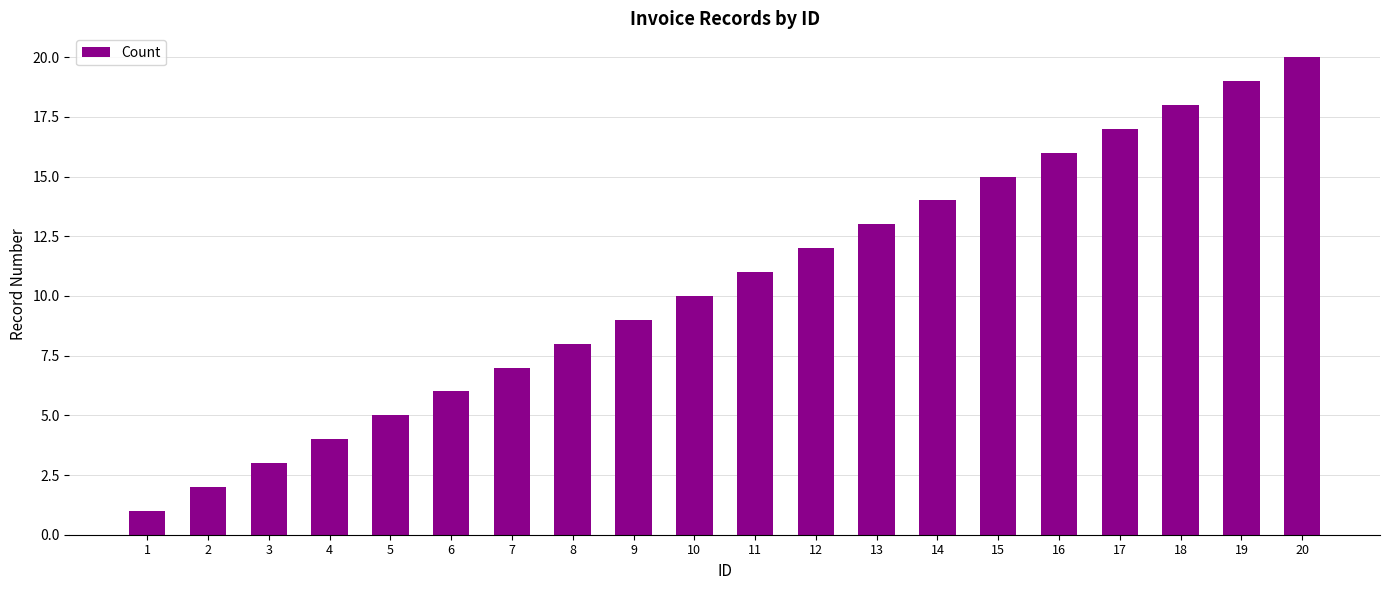

Are the bars grouped side by side (vs. stacked)?

No